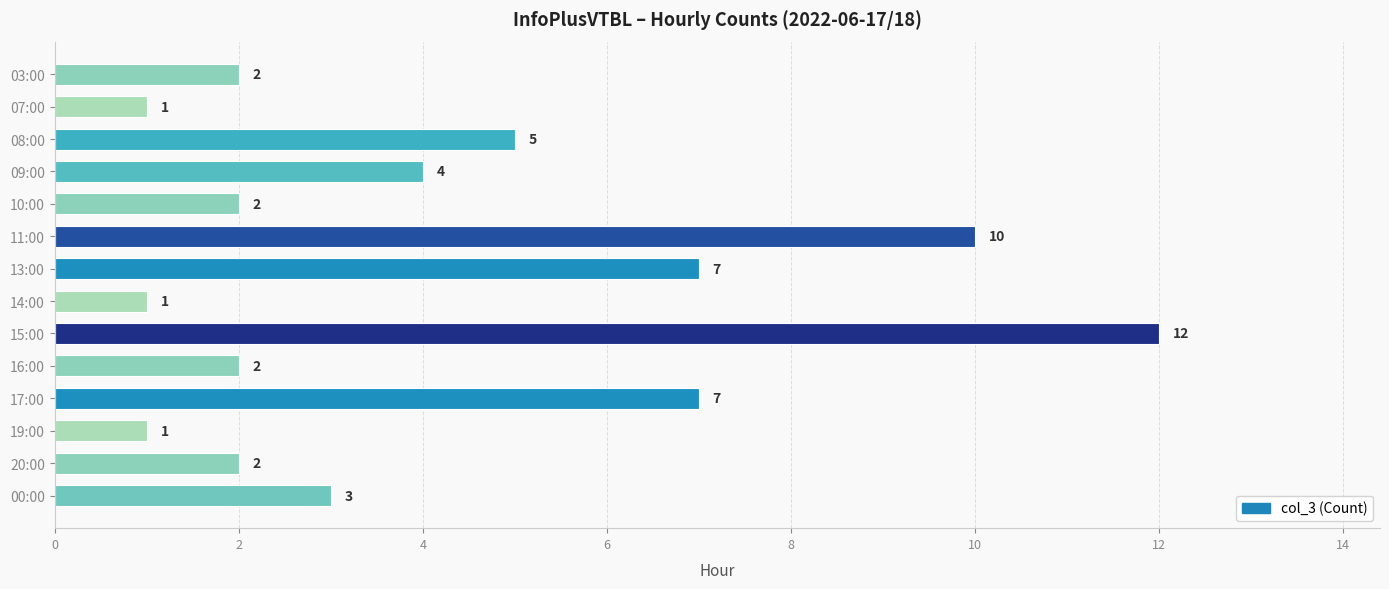

What is the difference between the maximum and minimum values?

11